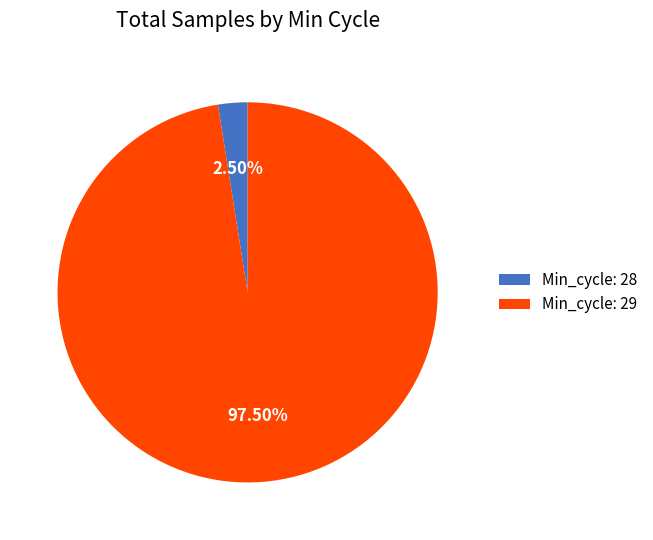

Which has a higher value, Min_cycle: 28 or Min_cycle: 29?

Min_cycle: 29